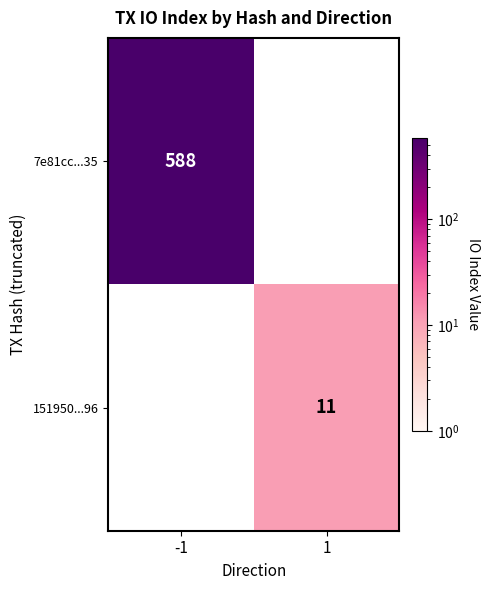

True or false: 7e81cc...35 has a value of 380 at -1.

False